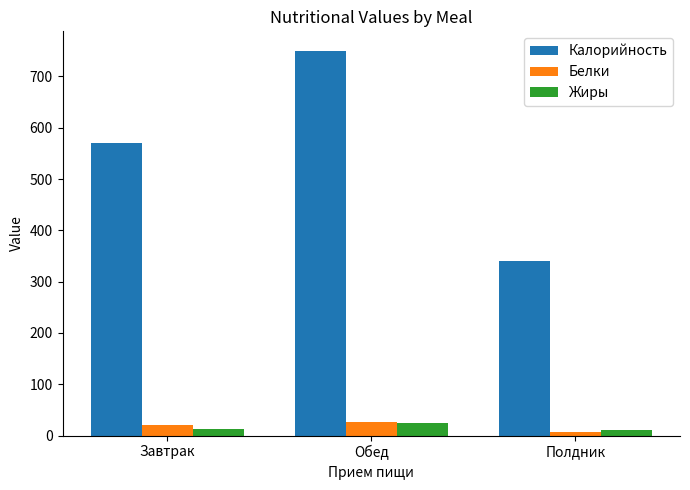

At how many categories does at least one series exceed 228?

3